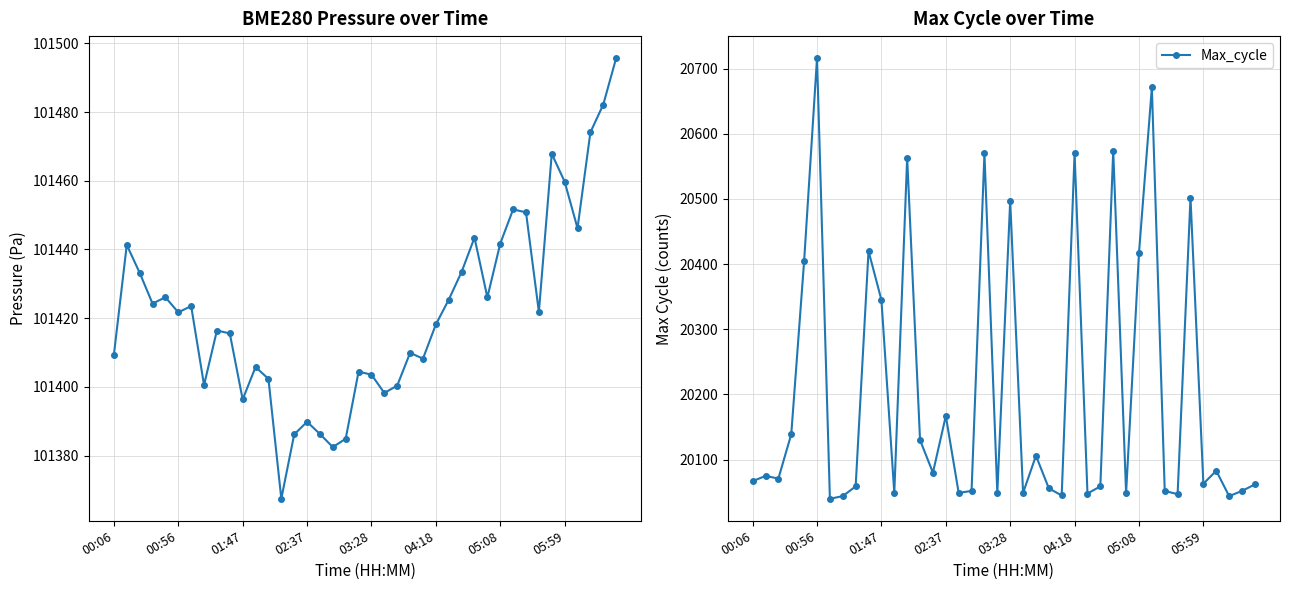

What is the total value across all series at 11?

121454.8